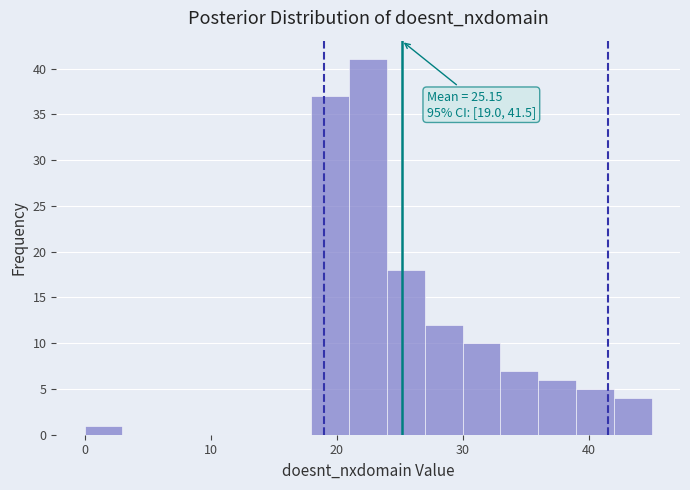

Read against the x-axis, roughly where is the centre of the tallest bar?

23